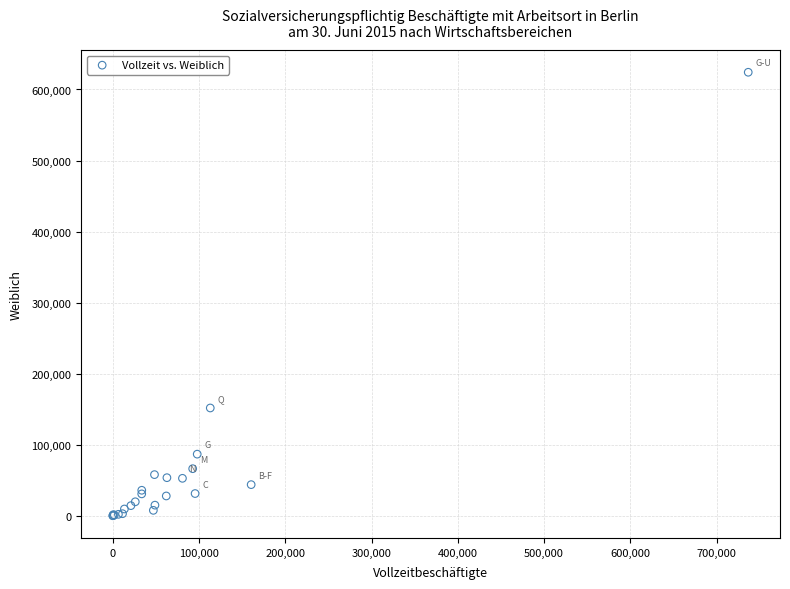

What Y value in the scatter plot is closest to 312121?

151697